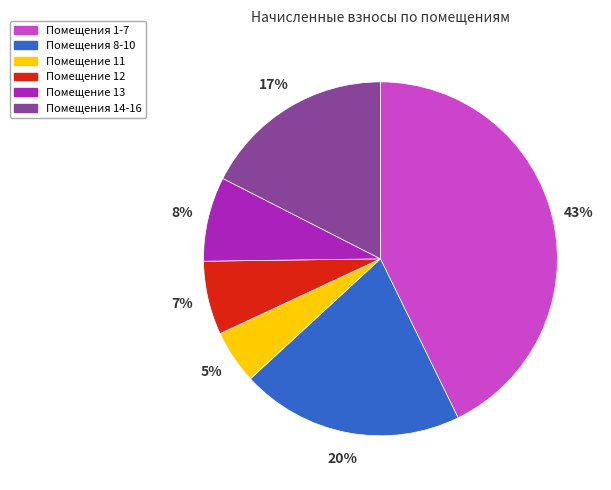

How many slices are in this pie chart?

6